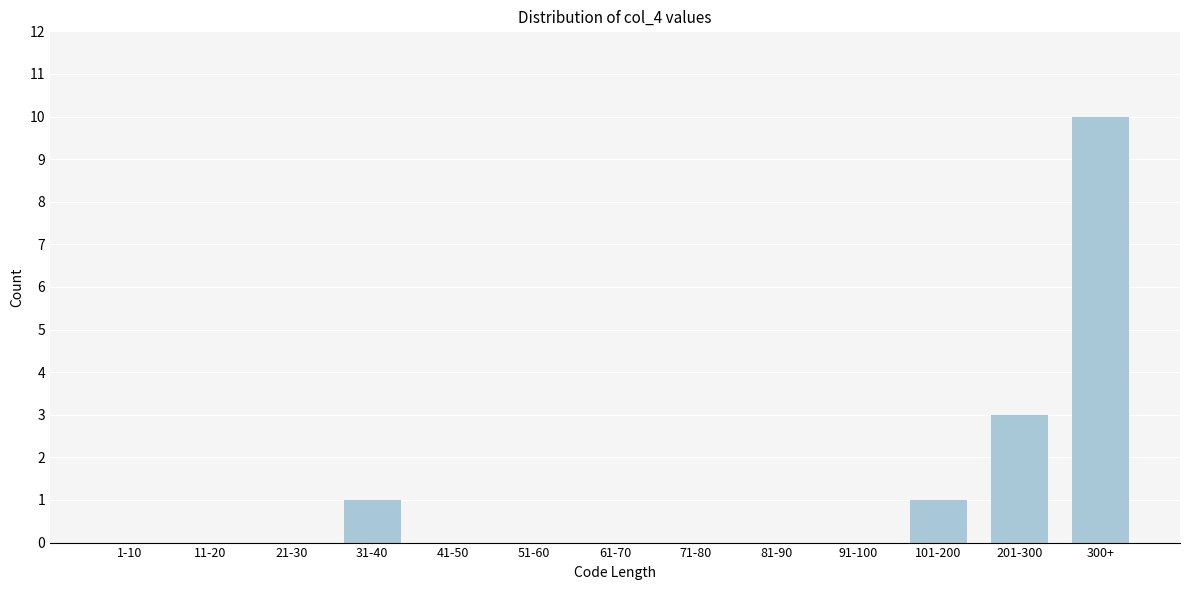

Reading left to right, transcribe all the data shown in this chart.

1-10=0	11-20=0	21-30=0	31-40=1	41-50=0	51-60=0	61-70=0	71-80=0	81-90=0	91-100=0	101-200=1	201-300=3	300+=10